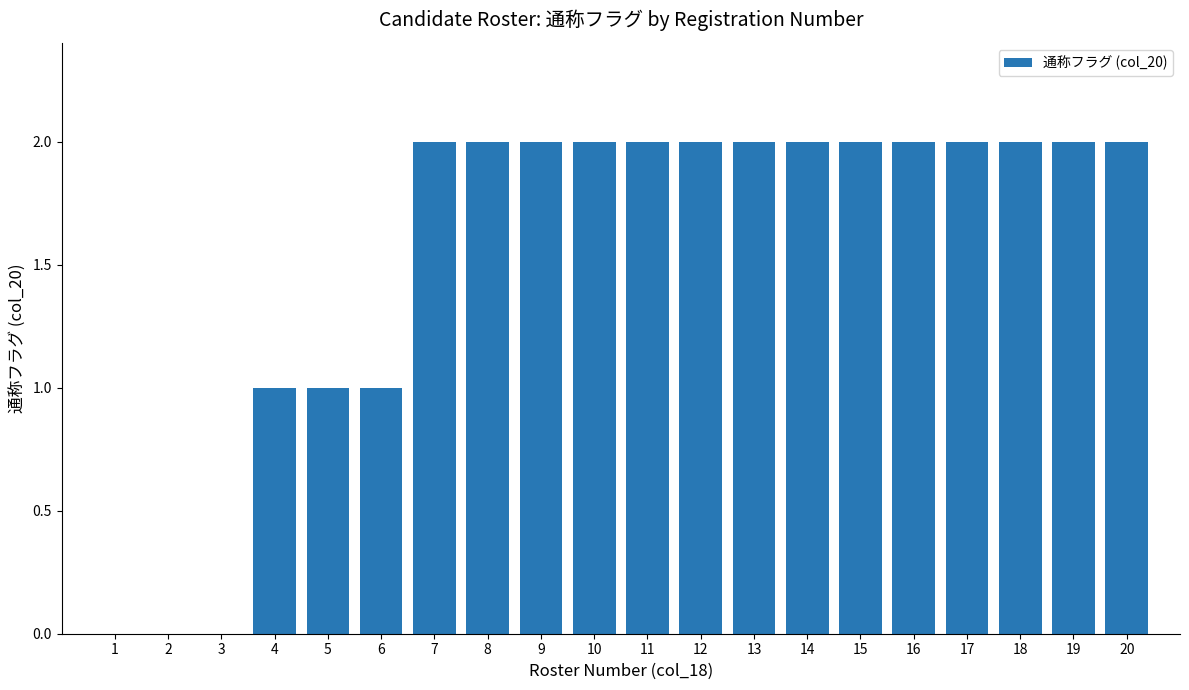

Count the values in the range 1 to 2.

17